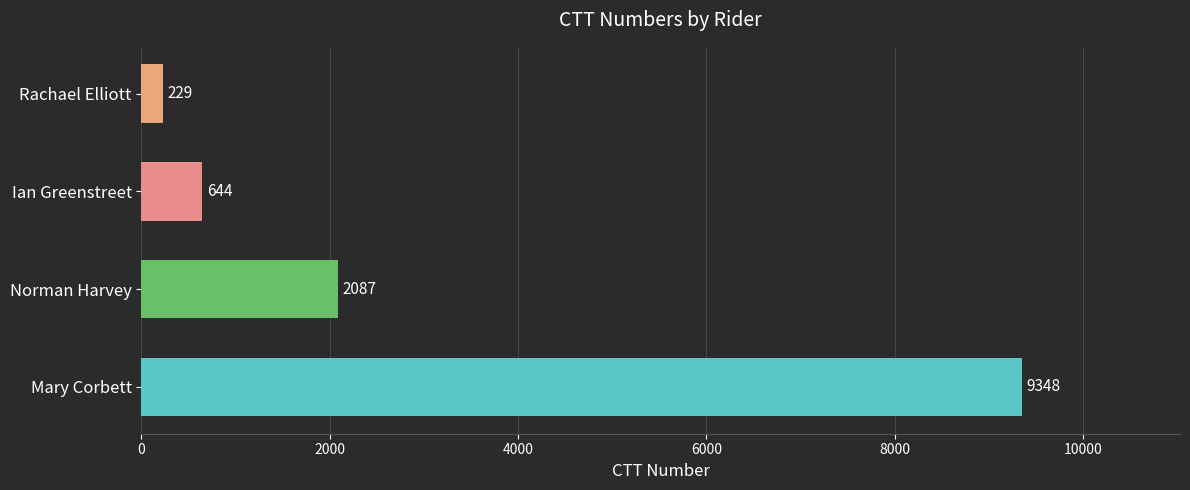

Rank the categories by value from lowest to highest.

Rachael Elliott, Ian Greenstreet, Norman Harvey, Mary Corbett